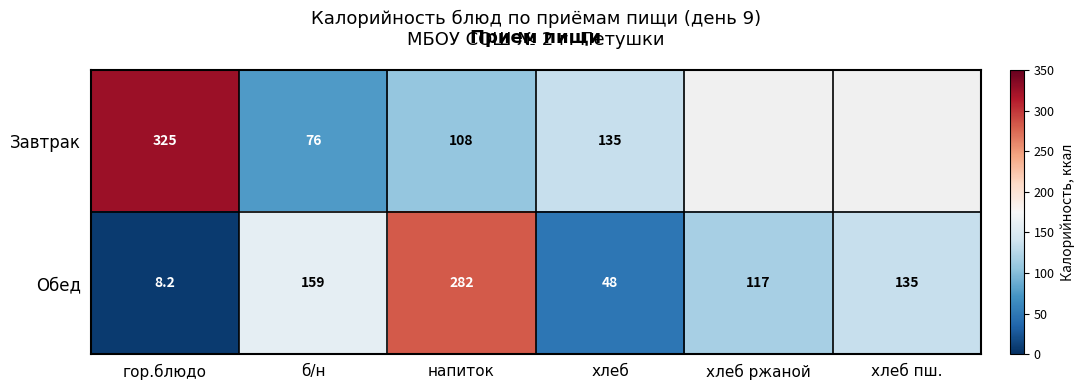

Which has a higher value, напиток or хлеб?

хлеб